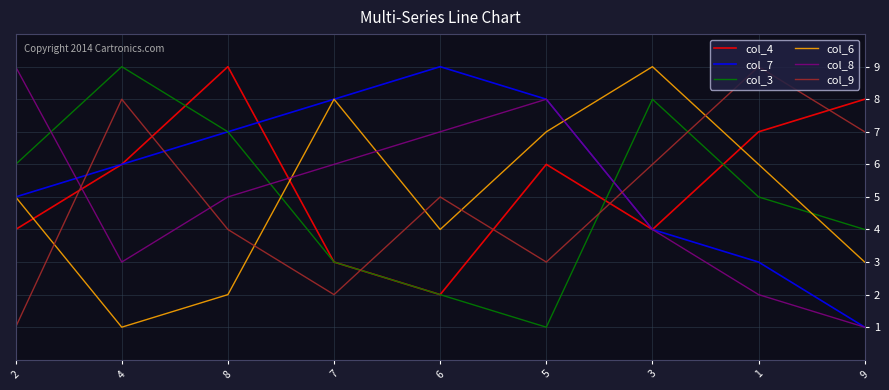

What is the difference between the maximum and minimum values in the col_8 series?

8